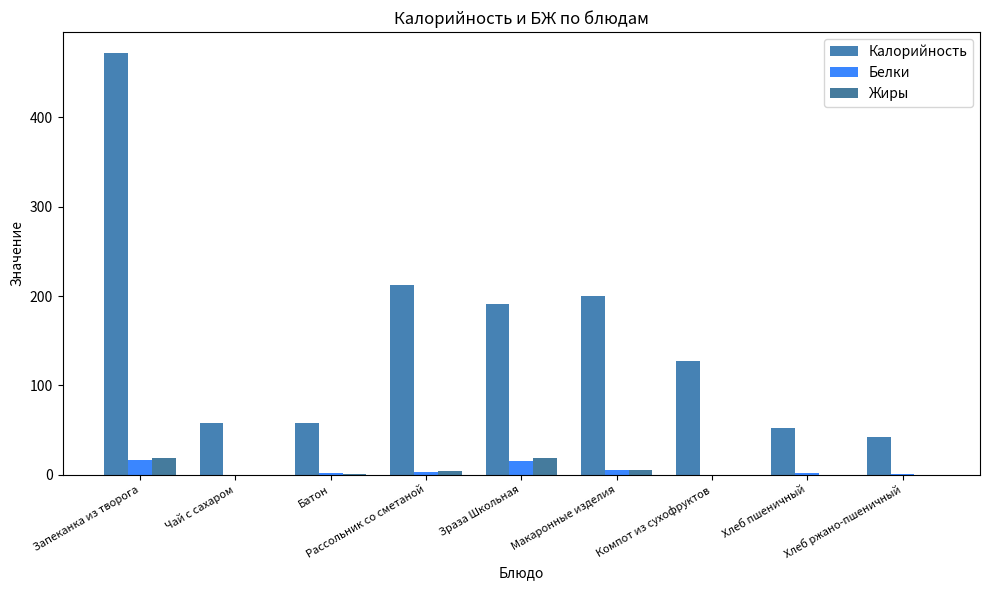

How many distinct data groups are displayed?

3